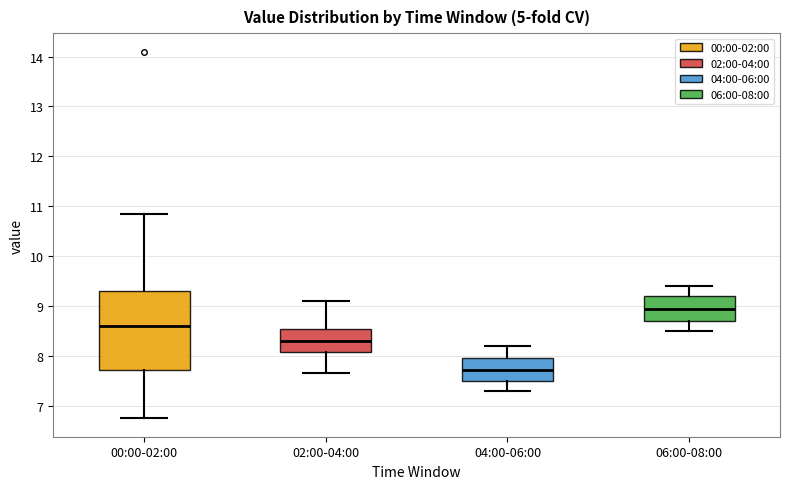

Reading left to right, read every box against the y-axis: the position of its median line, the range the box covers, and the ends of its whiskers. The values are not printed on the chart, so give them approximately, as read against the axis.

00:00-02:00: median 8.6, box 7.7 to 9.3, whiskers 6.8 to 10.9
02:00-04:00: median 8.3, box 8.1 to 8.6, whiskers 7.7 to 9.1
04:00-06:00: median 7.7, box 7.5 to 8.0, whiskers 7.3 to 8.2
06:00-08:00: median 9.0, box 8.7 to 9.2, whiskers 8.5 to 9.4